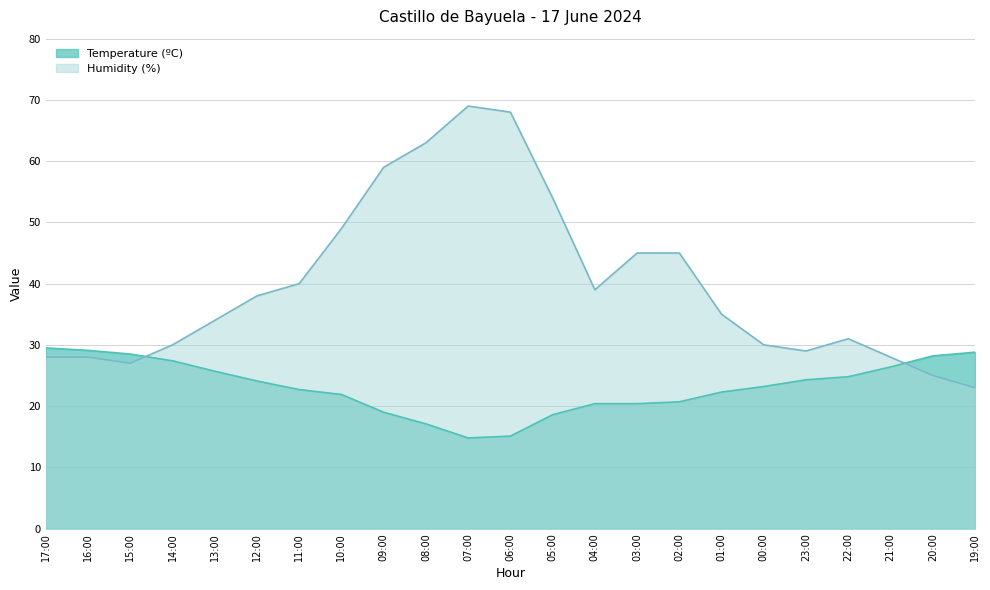

Reading left to right, transcribe all the data shown in this chart.

Temperature (ºC): 29.5	29.1	28.5	27.4	25.7	24.1	22.7	21.9	19.0	17.1	14.8	15.1	18.6	20.4	20.4	20.7	22.3	23.2	24.3	24.8	26.4	28.2	28.8
Humidity (%): 28.0	28.0	27.0	30.0	34.0	38.0	40.0	49.0	59.0	63.0	69.0	68.0	54.0	39.0	45.0	45.0	35.0	30.0	29.0	31.0	28.0	25.0	23.0